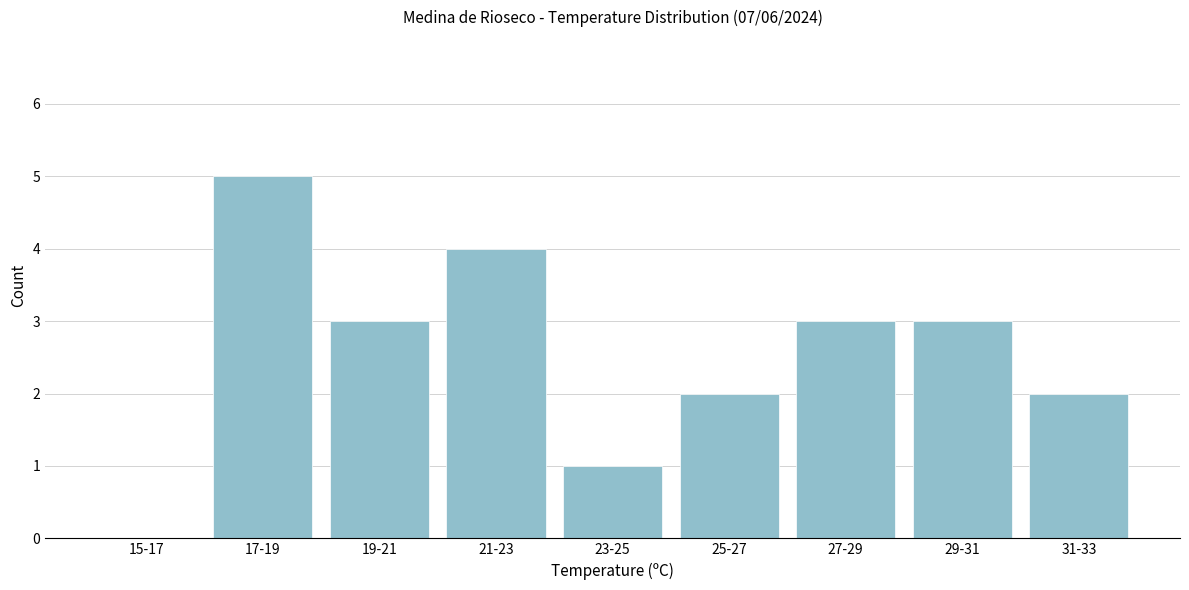

Reading right to left, transcribe all the data shown in this chart.

31-33=2	29-31=3	27-29=3	25-27=2	23-25=1	21-23=4	19-21=3	17-19=5	15-17=0